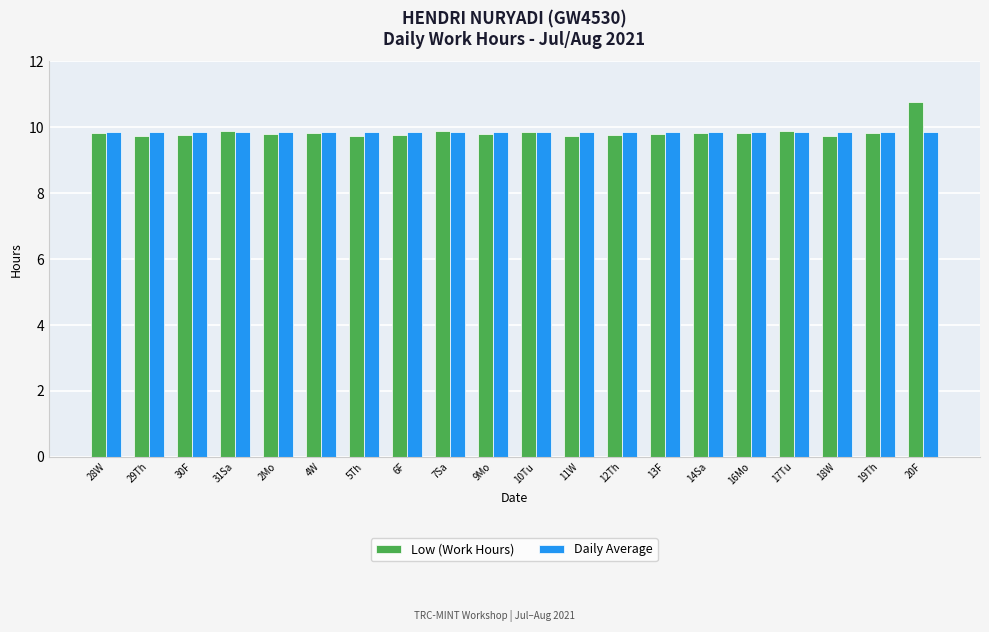

What is the difference between the highest and lowest values at 30F?

0.1